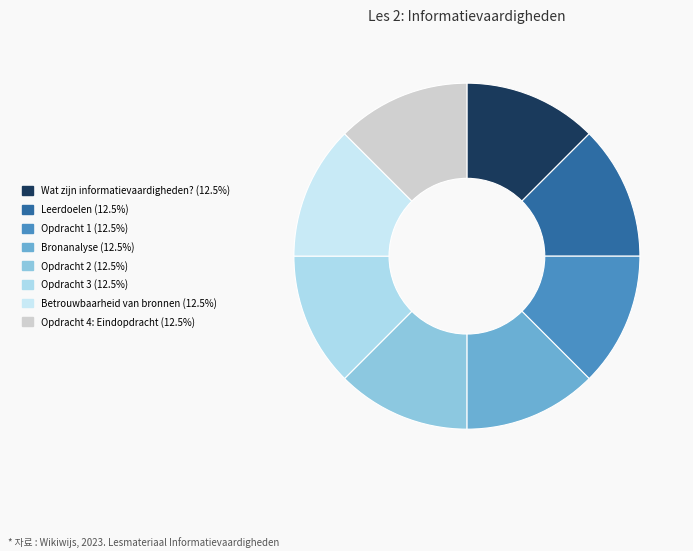

What percentage do Opdracht 2 and Bronanalyse together represent?

25.0%